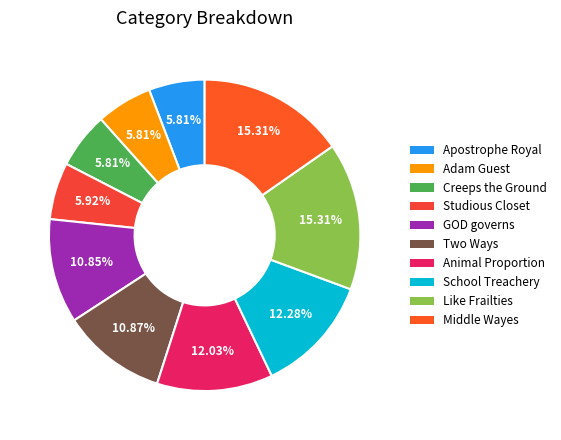

Which category has the smallest portion of the pie?

Apostrophe Royal